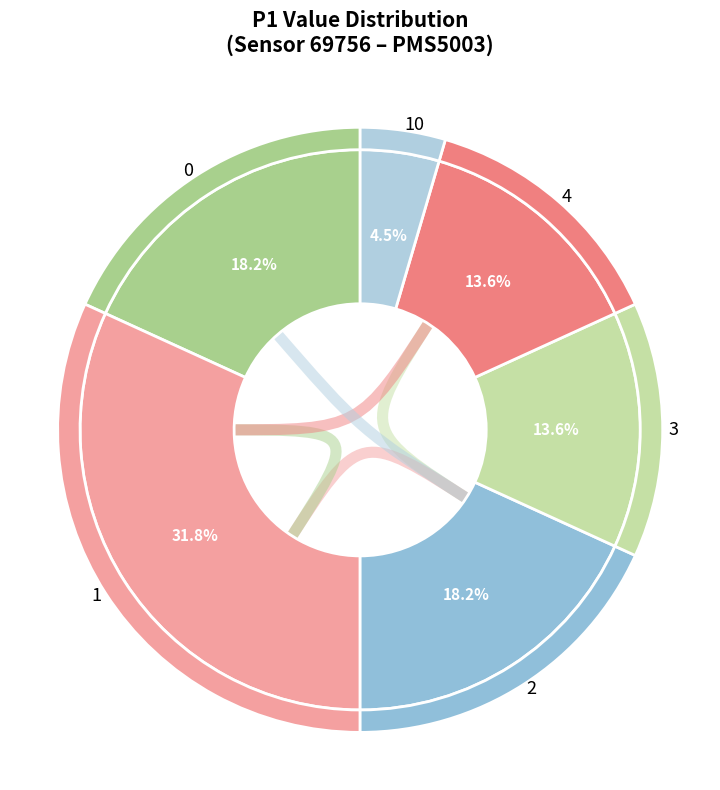

Is 4 the majority of the pie?

No